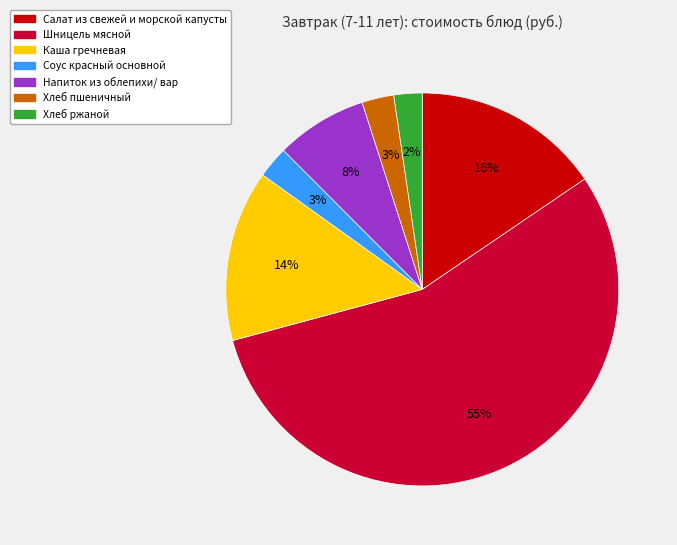

Combined, do Салат из свежей и морской капусты and Шницель мясной account for over 50%?

Yes